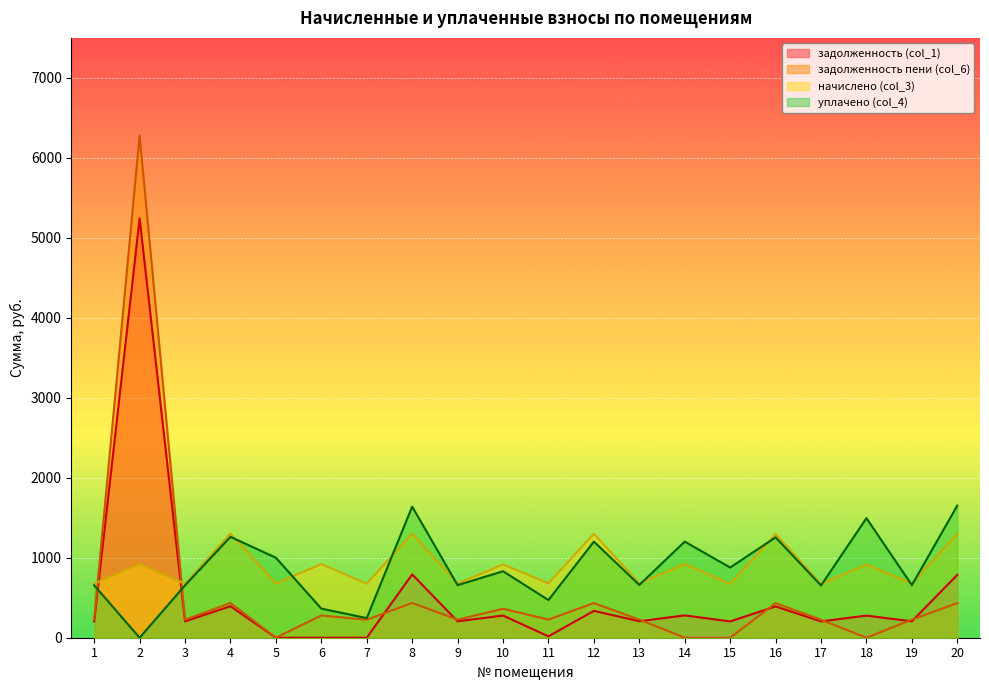

Reading right to left, what are all the values shown in this chart?

задолженность (col_1): 20=785.9	19=205.1	18=276.4	17=203.8	16=391.6	15=203.8	14=279.1	13=205.8	12=335.9	11=17.4	10=277.1	9=205.1	8=791.6	7=0.0	6=0.0	5=0.0	4=393.6	3=204.5	2=5242.7	1=204.5
задолженность пени (col_6): 20=433.1	19=226.1	18=0.0	17=224.6	16=433.0	15=0.0	14=0.0	13=226.8	12=433.1	11=226.8	10=361.9	9=226.1	8=434.4	7=225.3	6=278.4	5=0.0	4=433.8	3=225.3	2=6280.6	1=226.1
начислено (col_3): 20=1299.2	19=678.2	18=913.8	17=673.8	16=1294.8	15=673.8	14=922.6	13=680.4	12=1299.2	11=680.4	10=916.0	9=678.2	8=1299.2	7=676.0	6=920.4	5=678.2	4=1301.4	3=676.0	2=920.4	1=676.0
уплачено (col_4): 20=1652.0	19=657.3	18=1494.8	17=653.0	16=1254.8	15=877.6	14=1201.7	13=659.4	12=1202.0	11=471.0	10=831.2	9=657.3	8=1639.2	7=245.4	6=363.6	5=1000.0	4=1261.2	3=655.1	2=0.0	1=655.1